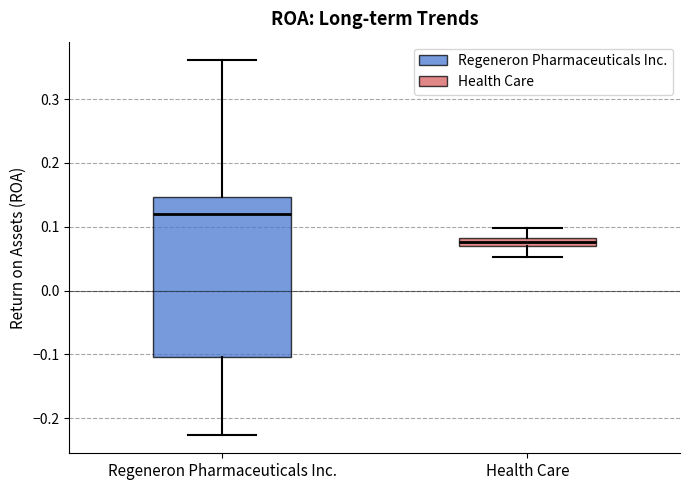

Which box is the tallest, from its lower edge to its upper edge?

Regeneron Pharmaceuticals Inc.